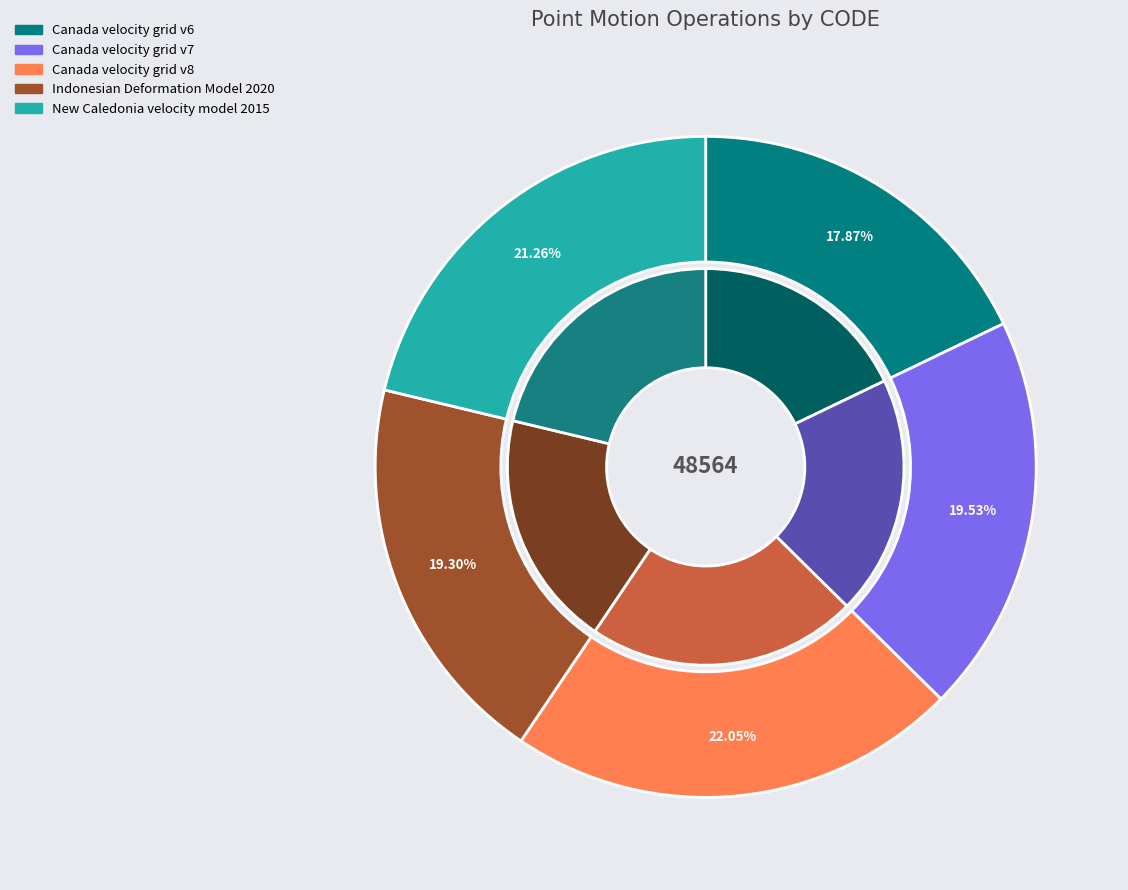

Which slice is the smallest?

Canada velocity grid v6